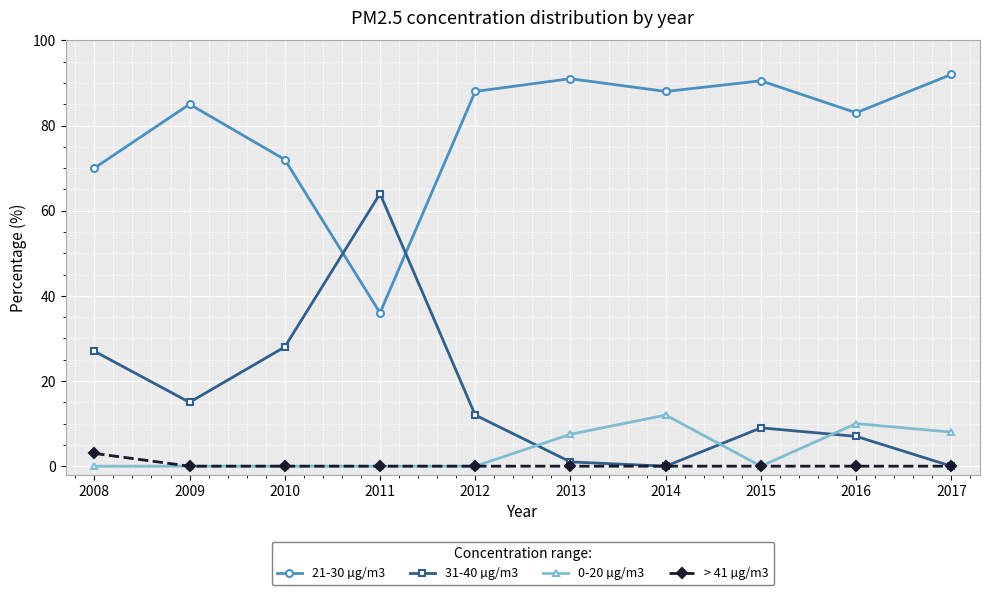

True or false: 21-30 µg/m3 has a value of 88.0 at 2012.

True